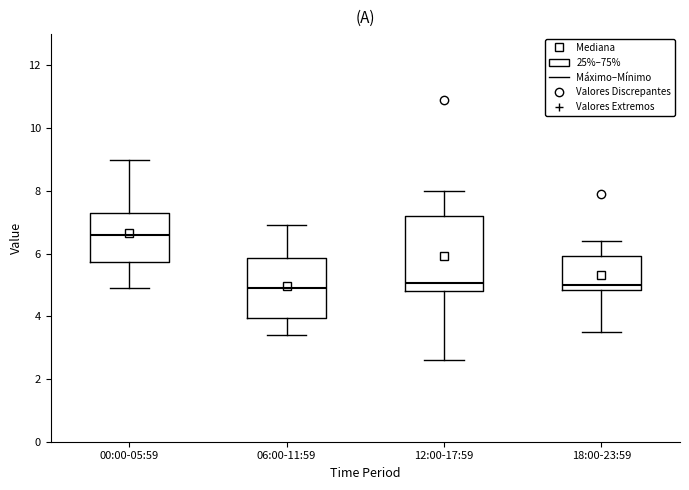

Which box is the tallest, from its lower edge to its upper edge?

12:00-17:59